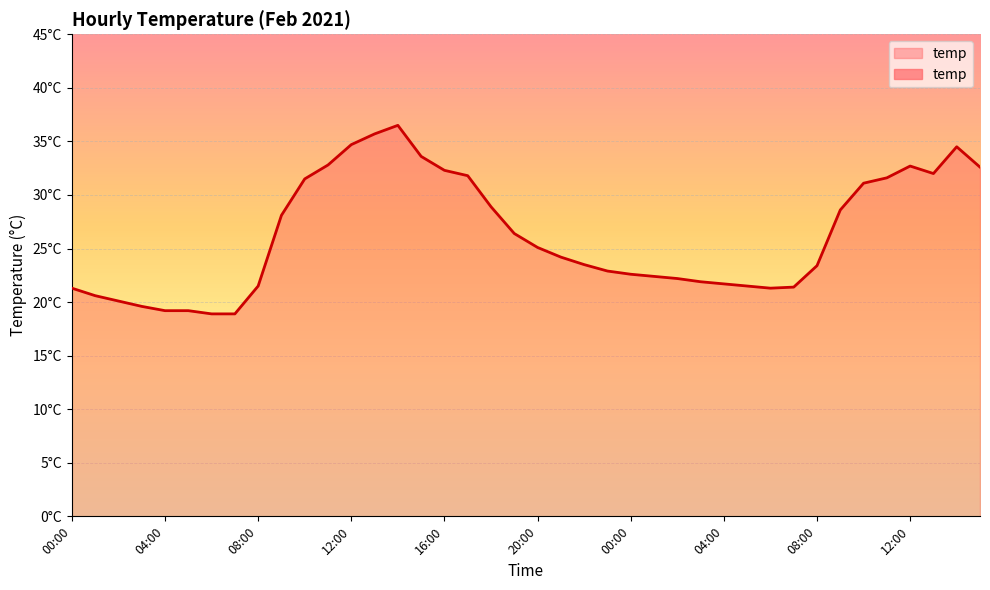

Rank the categories by value from highest to lowest.

14:00, 13:00, 12:00, 14:00, 15:00, 11:00, 12:00, 15:00, 16:00, 13:00, 17:00, 11:00, 10:00, 10:00, 18:00, 09:00, 09:00, 19:00, 20:00, 21:00, 22:00, 08:00, 23:00, 00:00, 01:00, 02:00, 03:00, 04:00, 08:00, 05:00, 07:00, 00:00, 06:00, 01:00, 02:00, 03:00, 04:00, 05:00, 06:00, 07:00